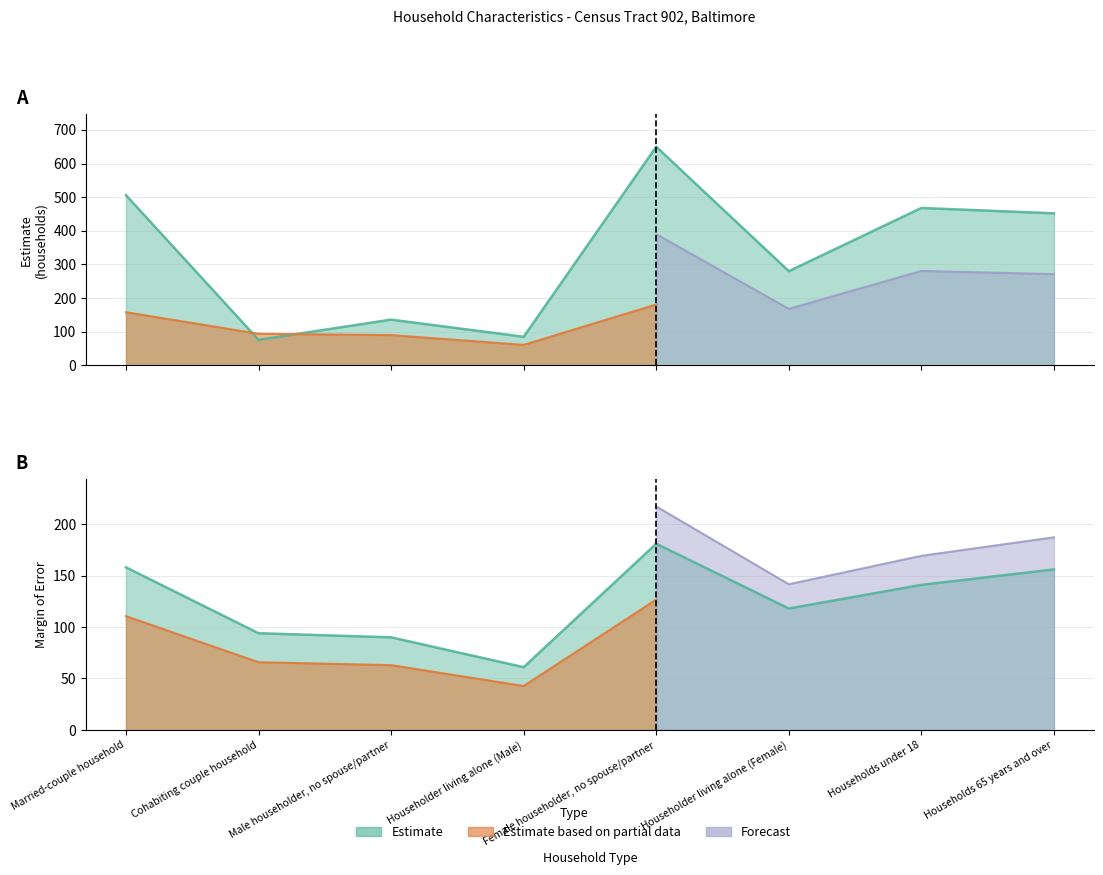

How many values in the Margin of Error series exceed 141?

3